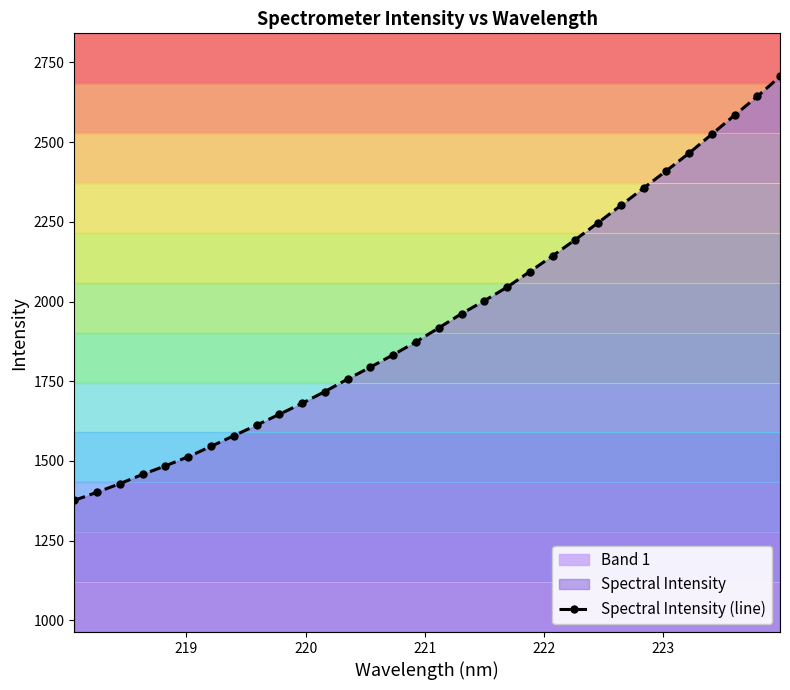

What is the smallest value displayed?

1376.3